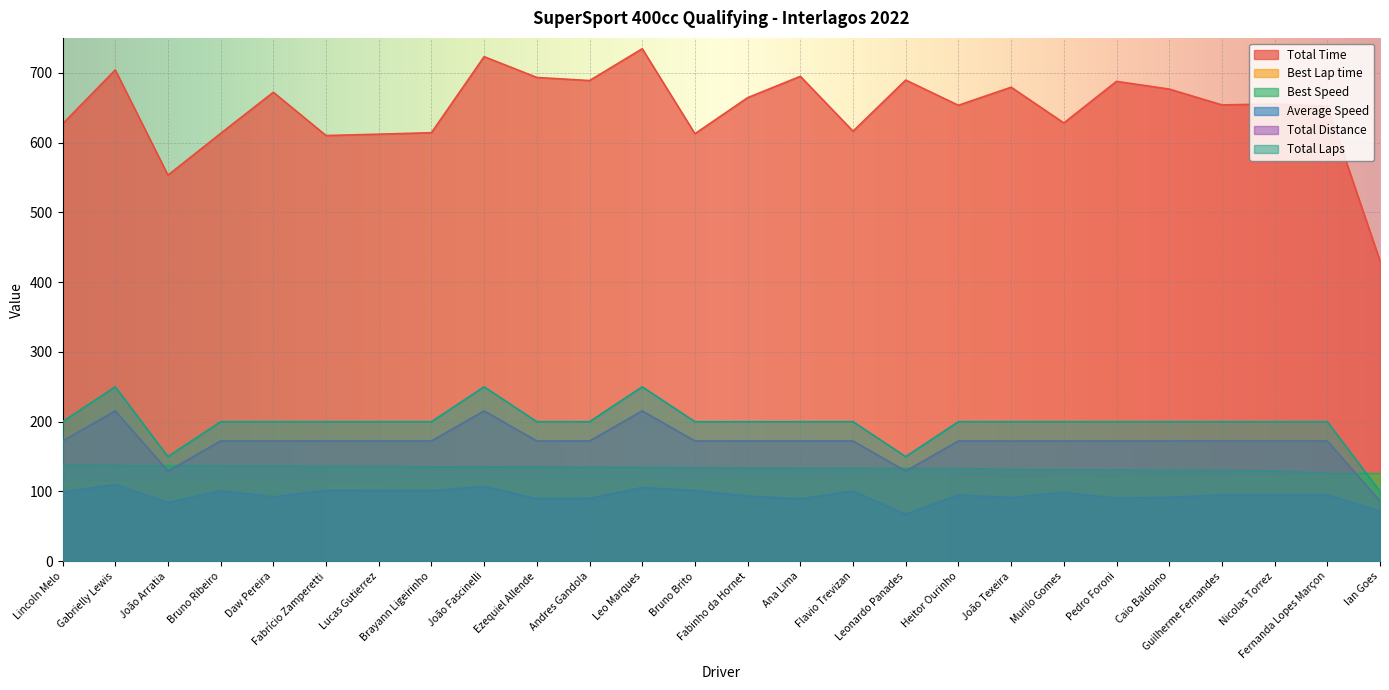

Which has a higher value, Caio Baldoino or Pedro Foroni?

Pedro Foroni